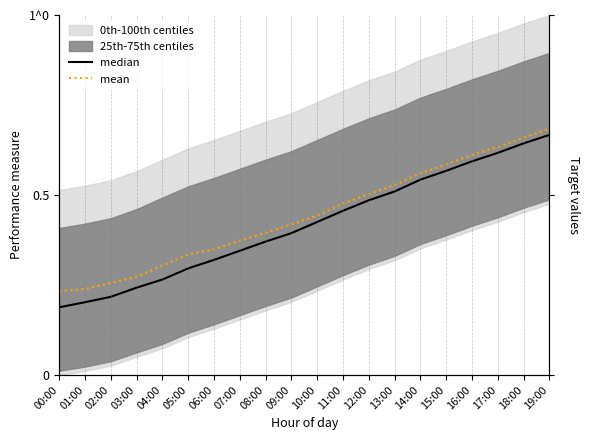

List the series in order of their overall mean, lowest first.

median, mean